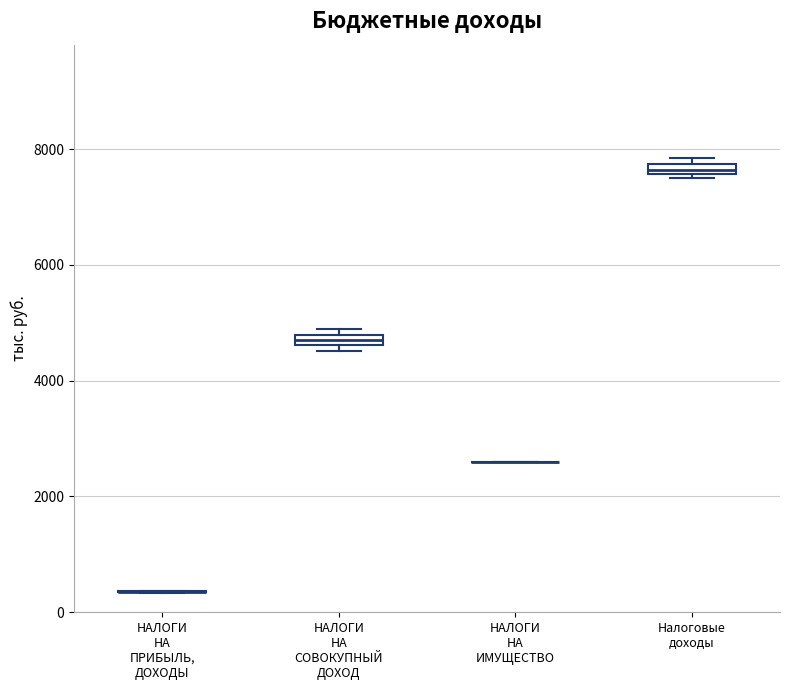

Where is the upper edge of the box for НАЛОГИ НА СОВОКУПНЫЙ ДОХОД on the y-axis? The values are not printed on the chart, so give them approximately, as read against the axis.

4800